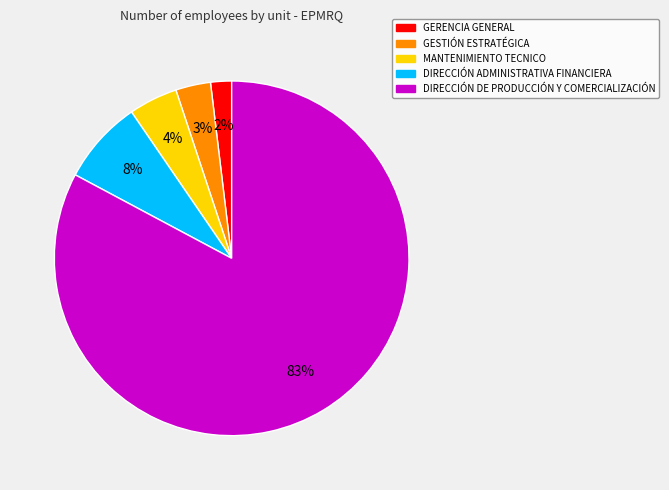

Which has a higher value, DIRECCIÓN DE PRODUCCIÓN Y COMERCIALIZACIÓN or MANTENIMIENTO TECNICO?

DIRECCIÓN DE PRODUCCIÓN Y COMERCIALIZACIÓN